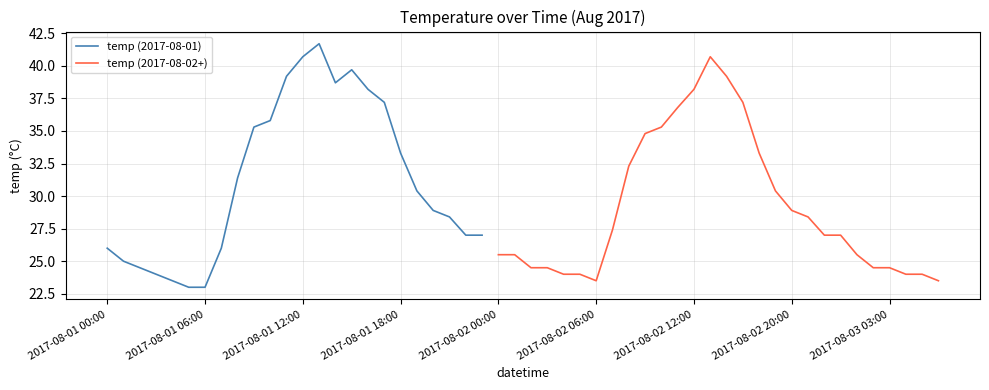

Is it true that temp (2017-08-01) equals 40.7 at 2017-08-01 12:00?

True